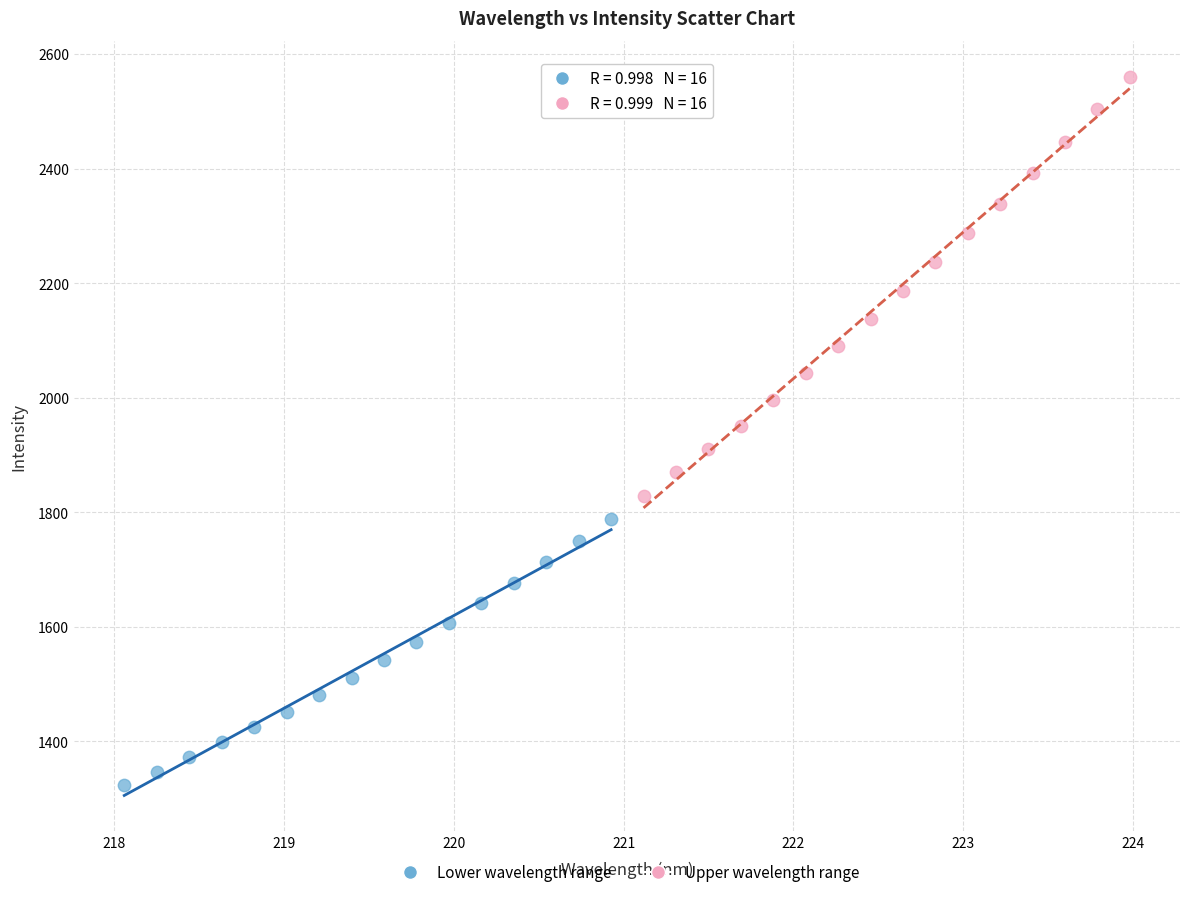

Which series has the largest Y range (max minus min)?

Upper wavelength range